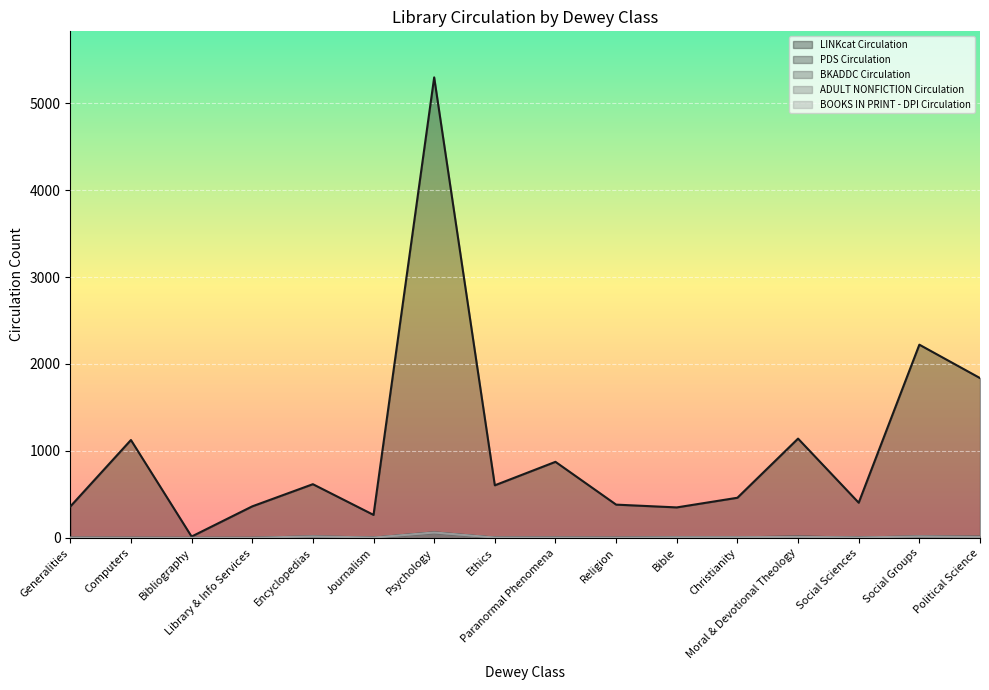

What is the spread (max minus min) of values at Generalities?

360